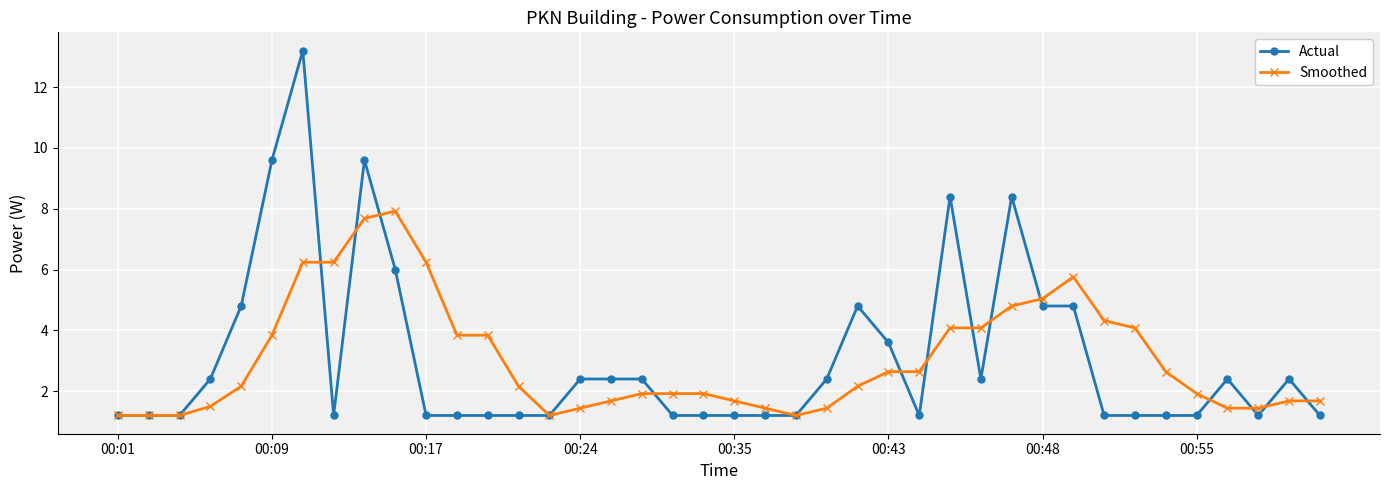

True or false: Actual has more than 1 interior local peaks.

True